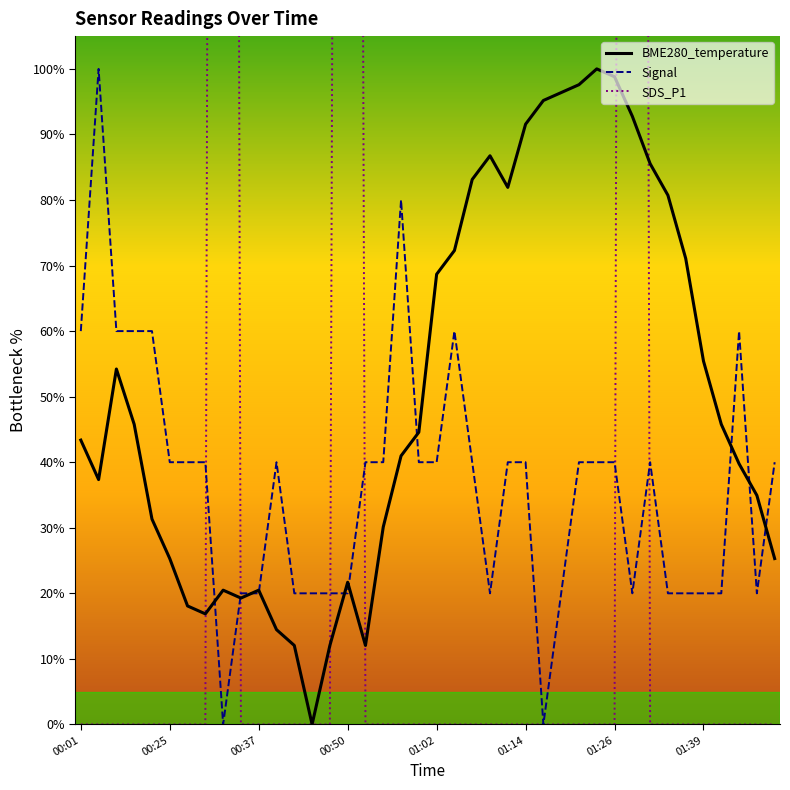

The BME280_temperature series shows 74.7 at 01:39. True or false?

False